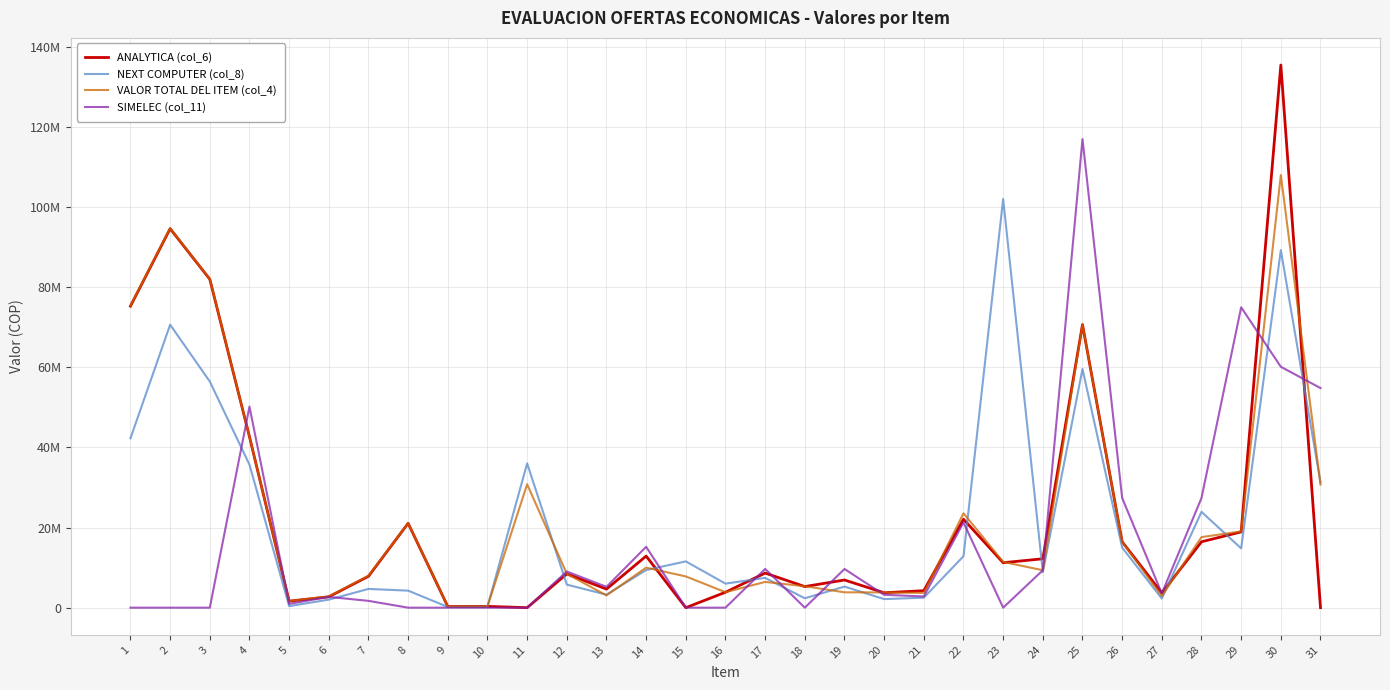

Reading left to right, what are all the values shown in this chart?

ANALYTICA (col_6): 1=75267500	2=94605000	3=81979100	4=42679350	5=1625540	6=2715580	7=7833770	8=21063000	9=279650	10=328440	11=0	12=8437100	13=4636240	14=12880560	15=0	16=3855600	17=8639400	18=5266940	19=6911520	20=3723510	21=4242350	22=22076880	23=11220510	24=12207020	25=70650300	26=16445800	27=3679480	28=16445800	29=18921000	30=135445800	31=0
NEXT COMPUTER (col_8): 1=42281890	2=70627095	3=56454790	4=35700000	5=386750	6=2006578	7=4676700	8=4251275	9=179690	10=245735	11=36012375	12=5756625	13=3248700	14=9394812	15=11557875	16=6003081	17=7437500	18=2348703	19=5267654	20=2139977	21=2499952	22=12839862	23=102010608	24=8850625	25=59578302	26=14994000	27=2280992	28=23918524	29=14800625	30=89250000	31=31237500
VALOR TOTAL DEL ITEM (col_4): 1=75390784	2=94713528	3=82042884	4=42685300	5=1666000	6=2796500	7=7973000	8=21092750	9=285600	10=333200	11=30809100	12=8449000	13=3060000	14=9996000	15=7800000	16=3867500	17=6426000	18=5355000	19=3836322	20=3808000	21=3689000	22=23561286	23=11424000	24=9344577	25=70686000	26=16450560	27=2915500	28=17612000	29=19040000	30=107992500	31=30728437
SIMELEC (col_11): 1=0	2=0	3=0	4=50185870	5=939981	6=2697968	7=1699915	8=0	9=0	10=0	11=0	12=9024960	13=5199824	14=15199632	15=0	16=0	17=9674700	18=0	19=9656612	20=3213833	21=2799951	22=21268632	23=0	24=9341500	25=116953200	26=27383328	27=3544772	28=27383328	29=74970000	30=60127725	31=54811400